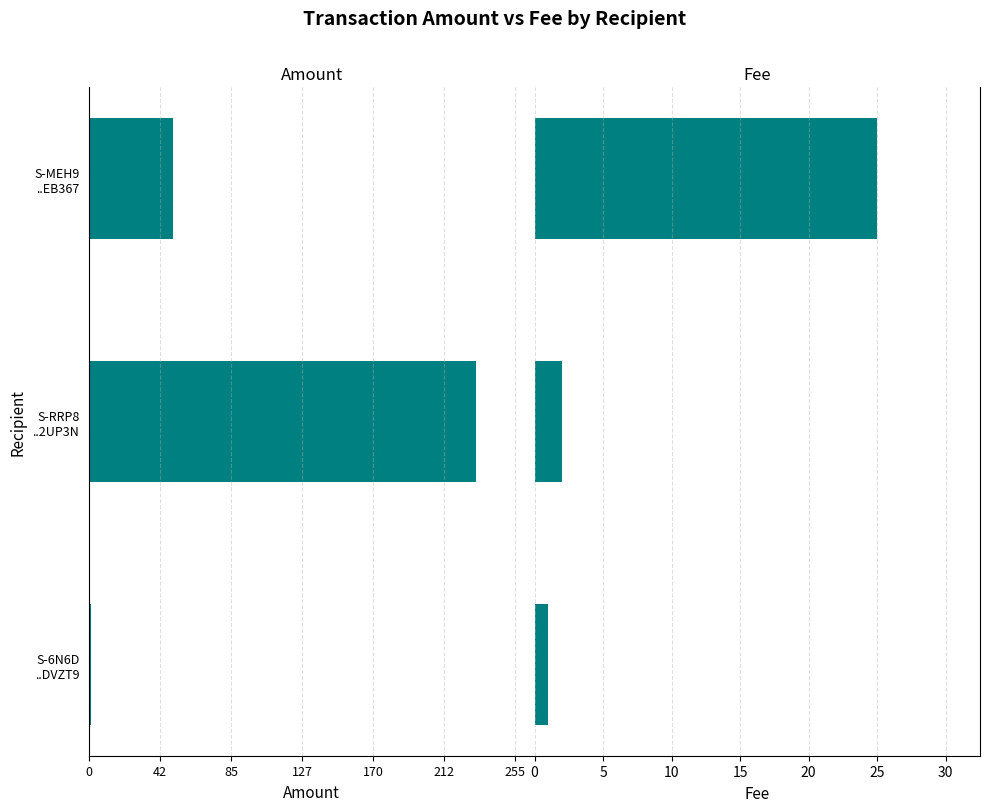

What is the difference between the Amount values at S-MEH9 ..EB367 and S-RRP8 ..2UP3N?

182.0